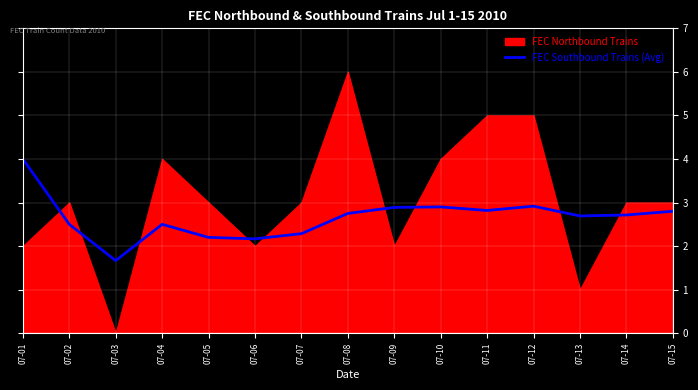

The chart shows a value of 2.2 at 07-06. True or false?

True